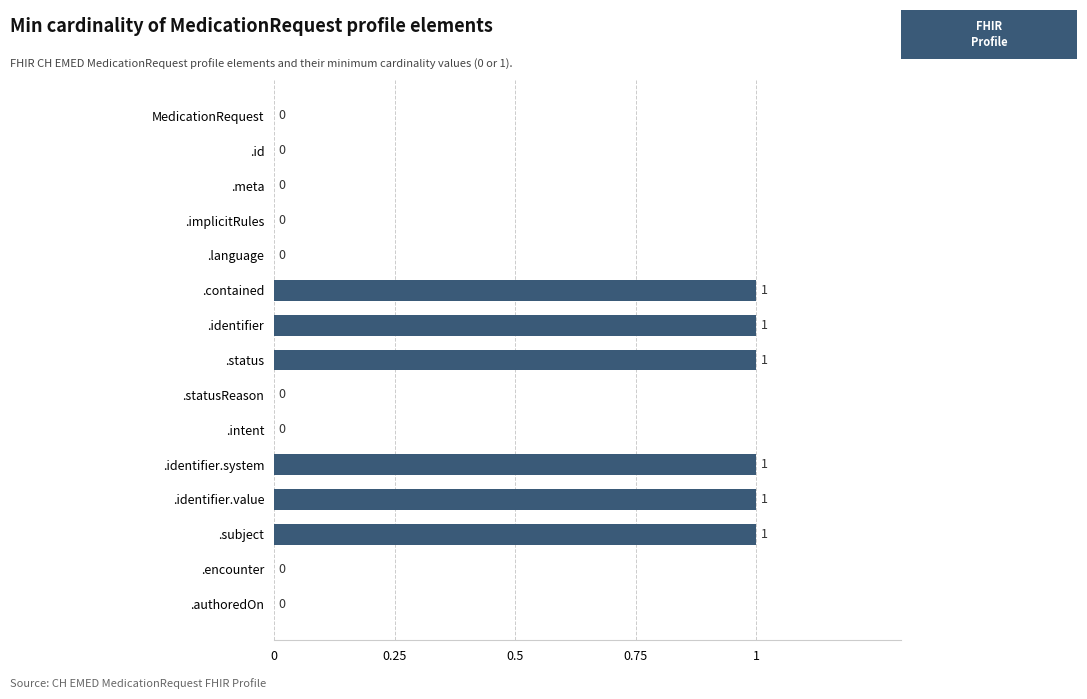

The value at .subject is 1. True or false?

True